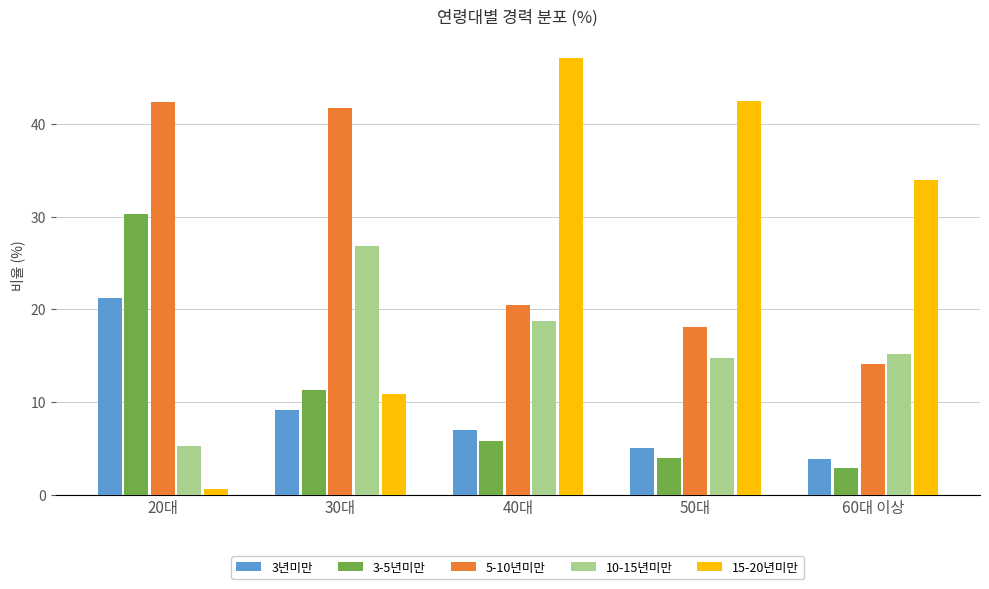

Which series has the widest spread of values?

15-20년미만